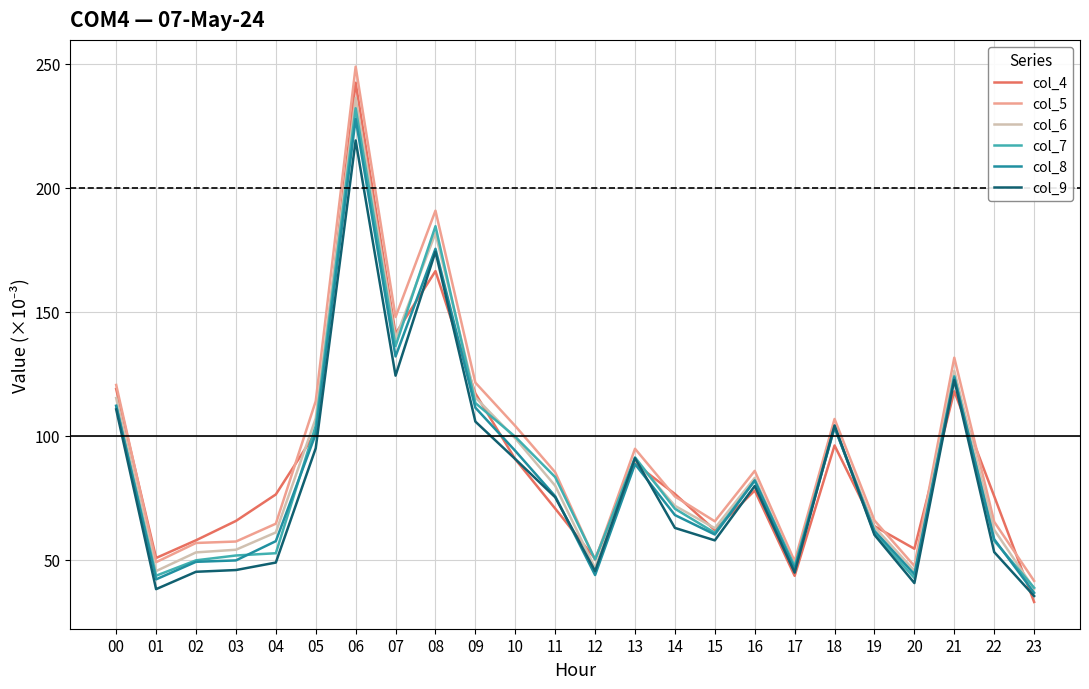

Reading left to right, list all the values displayed in this chart.

col_4: 118.8	50.6	57.8	65.6	76.2	101.3	242.2	141.1	166.3	117.0	90.5	70.6	50.3	88.7	76.5	61.9	77.9	43.4	96.0	63.5	54.4	117.8	75.6	32.9
col_5: 120.4	48.9	56.7	57.3	64.4	113.9	248.7	147.8	190.7	121.3	103.8	85.2	49.8	94.7	75.4	65.4	85.8	49.3	106.7	65.8	47.4	131.4	65.2	41.4
col_6: 115.1	45.4	52.9	53.9	60.9	106.9	236.2	139.2	181.5	115.4	98.8	79.8	46.6	90.2	71.7	62.6	82.9	47.2	103.2	63.1	45.5	126.1	62.0	38.2
col_7: 111.8	43.5	49.7	51.6	52.5	103.9	232.0	136.1	184.4	113.1	99.5	83.2	50.0	91.2	70.5	60.8	81.9	47.3	103.6	60.4	42.6	123.9	57.6	38.6
col_8: 112.0	42.0	49.1	49.6	57.4	100.6	227.7	131.9	175.3	111.2	93.8	75.5	43.8	88.5	67.9	60.1	81.9	46.2	103.2	61.6	44.1	123.4	58.2	36.6
col_9: 110.5	38.1	45.1	45.8	48.8	94.9	219.0	124.1	174.1	105.6	90.5	75.1	45.3	90.9	62.8	57.7	79.7	44.7	104.1	60.0	40.5	122.4	53.0	35.3